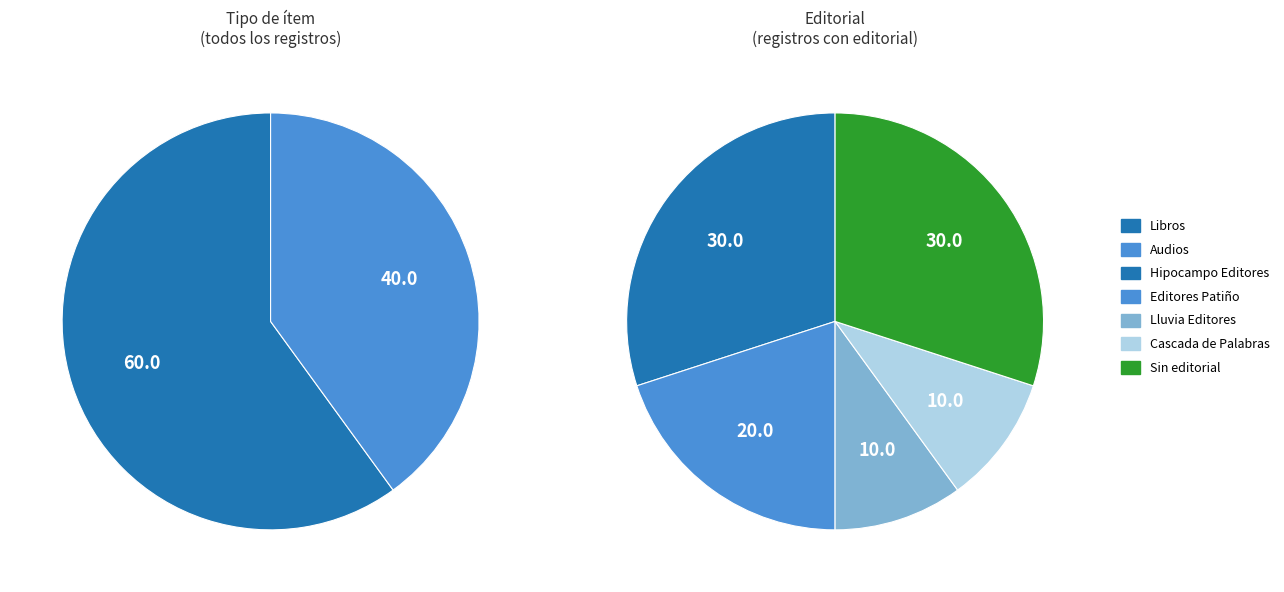

Does any single category account for the majority?

No